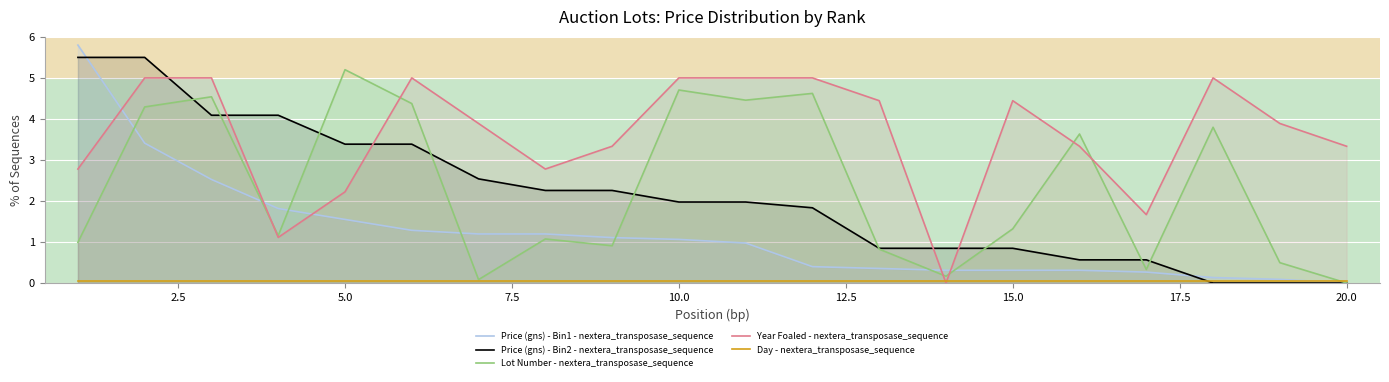

How many data points in Lot Number - nextera_transposase_sequence are above 1?

12